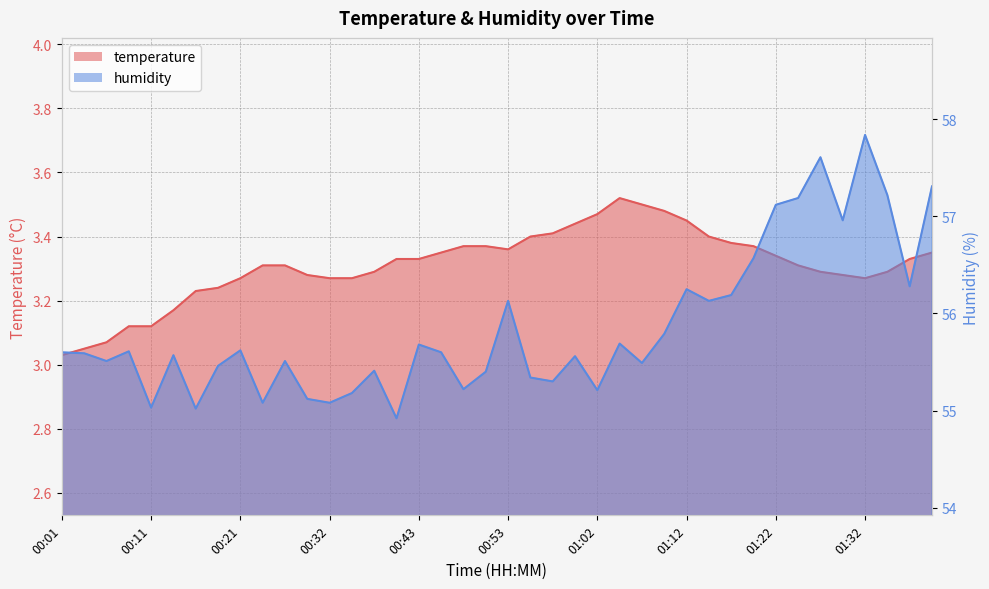

Reading left to right, transcribe all the data shown in this chart.

temperature: 00:01=3.0	00:03=3.0	00:06=3.1	00:08=3.1	00:11=3.1	00:13=3.2	00:16=3.2	00:19=3.2	00:21=3.3	00:24=3.3	00:26=3.3	00:29=3.3	00:32=3.3	00:35=3.3	00:37=3.3	00:40=3.3	00:43=3.3	00:45=3.4	00:48=3.4	00:50=3.4	00:53=3.4	00:55=3.4	00:57=3.4	01:00=3.4	01:02=3.5	01:05=3.5	01:07=3.5	01:10=3.5	01:12=3.5	01:15=3.4	01:17=3.4	01:20=3.4	01:22=3.3	01:24=3.3	01:27=3.3	01:29=3.3	01:32=3.3	01:34=3.3	01:37=3.3	01:39=3.4
humidity: 00:01=55.6	00:03=55.6	00:06=55.5	00:08=55.6	00:11=55.0	00:13=55.6	00:16=55.0	00:19=55.5	00:21=55.6	00:24=55.1	00:26=55.5	00:29=55.1	00:32=55.1	00:35=55.2	00:37=55.4	00:40=54.9	00:43=55.7	00:45=55.6	00:48=55.2	00:50=55.4	00:53=56.1	00:55=55.3	00:57=55.3	01:00=55.6	01:02=55.2	01:05=55.7	01:07=55.5	01:10=55.8	01:12=56.2	01:15=56.1	01:17=56.2	01:20=56.6	01:22=57.1	01:24=57.2	01:27=57.6	01:29=57.0	01:32=57.8	01:34=57.2	01:37=56.3	01:39=57.3